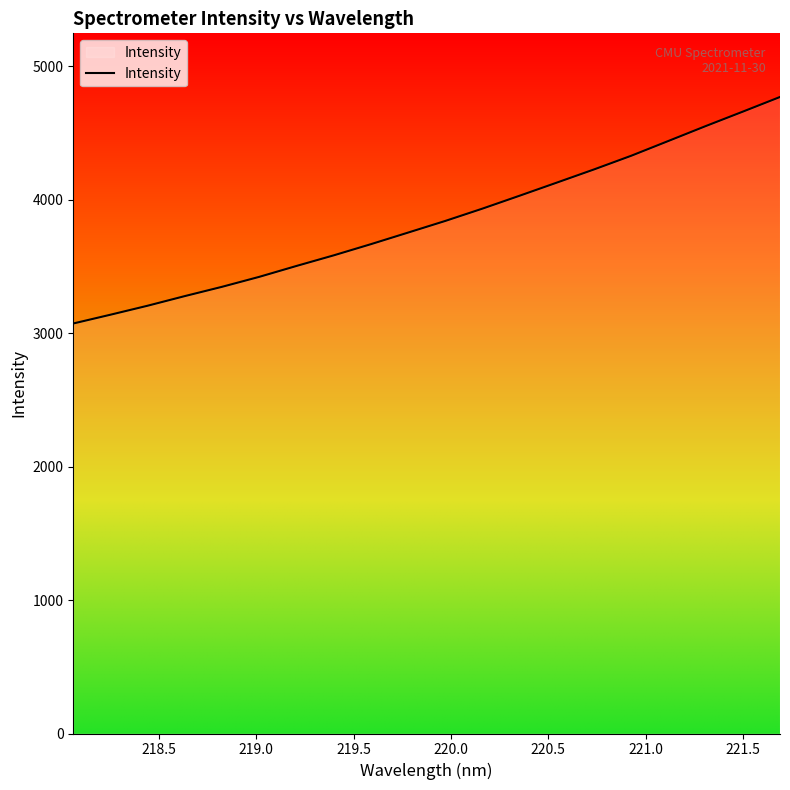

What is the maximum value shown in the chart?

4769.7